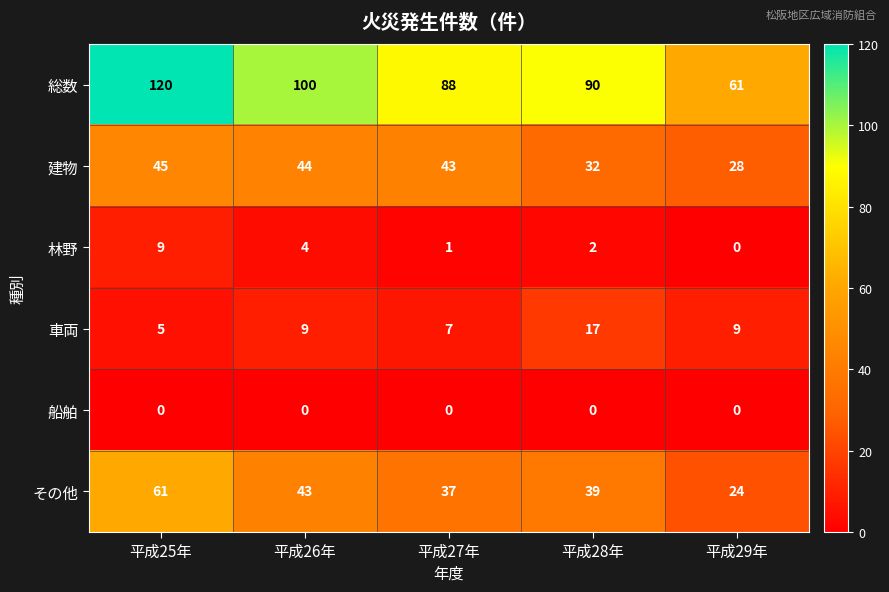

The 船舶 series shows 0 at 平成26年. True or false?

True